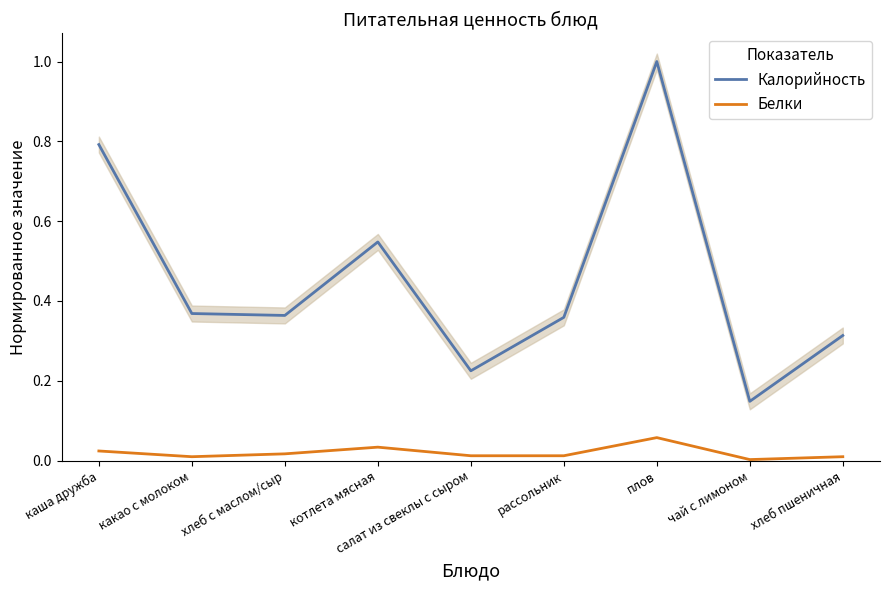

True or false: Белки and Калорийность intersect in this chart.

False